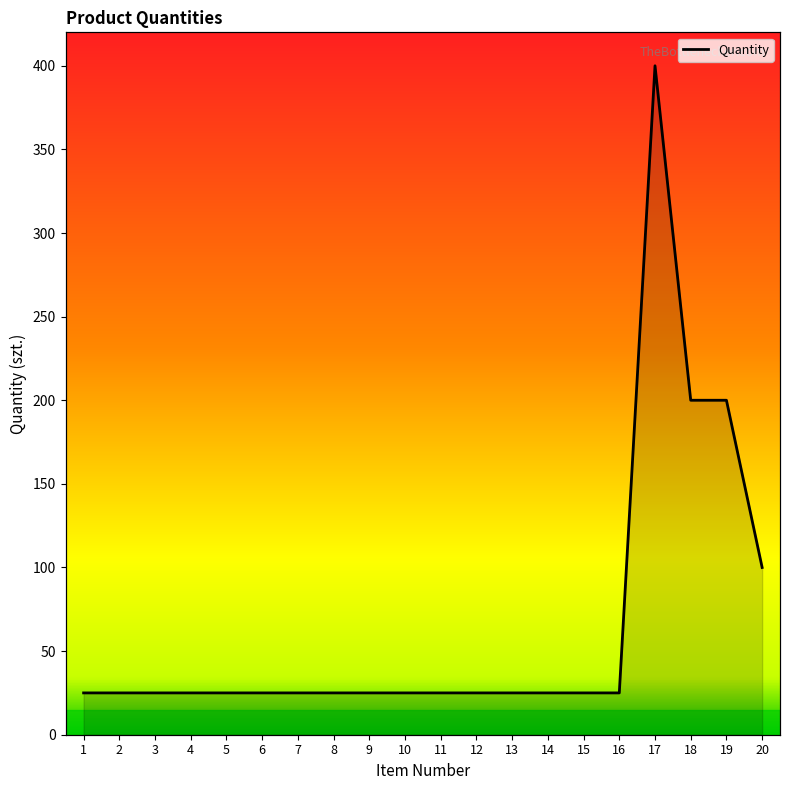

What value does the data have at 3, to the nearest 5?

25